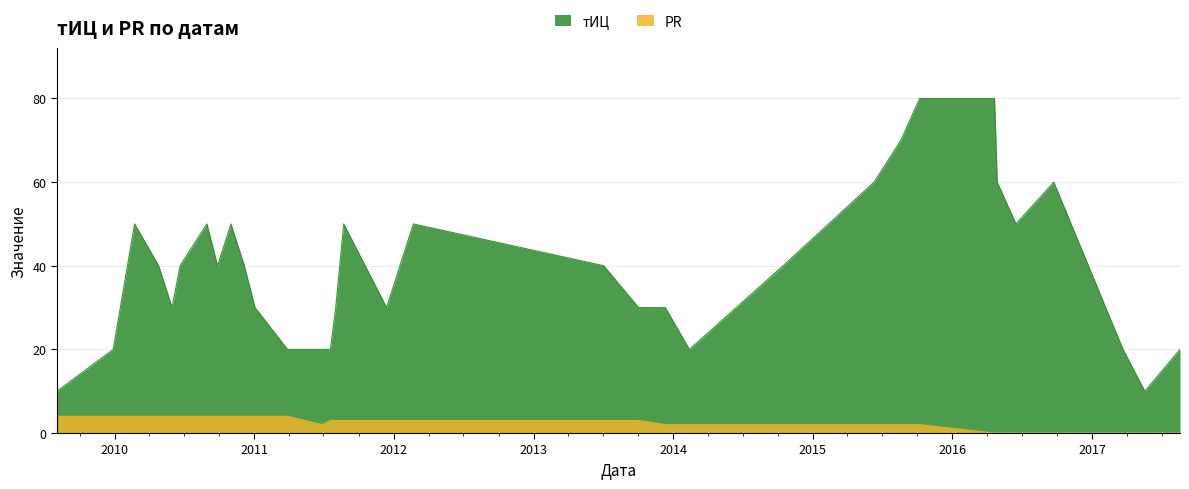

True or false: тИЦ has more than 0 points higher than both neighbors.

True